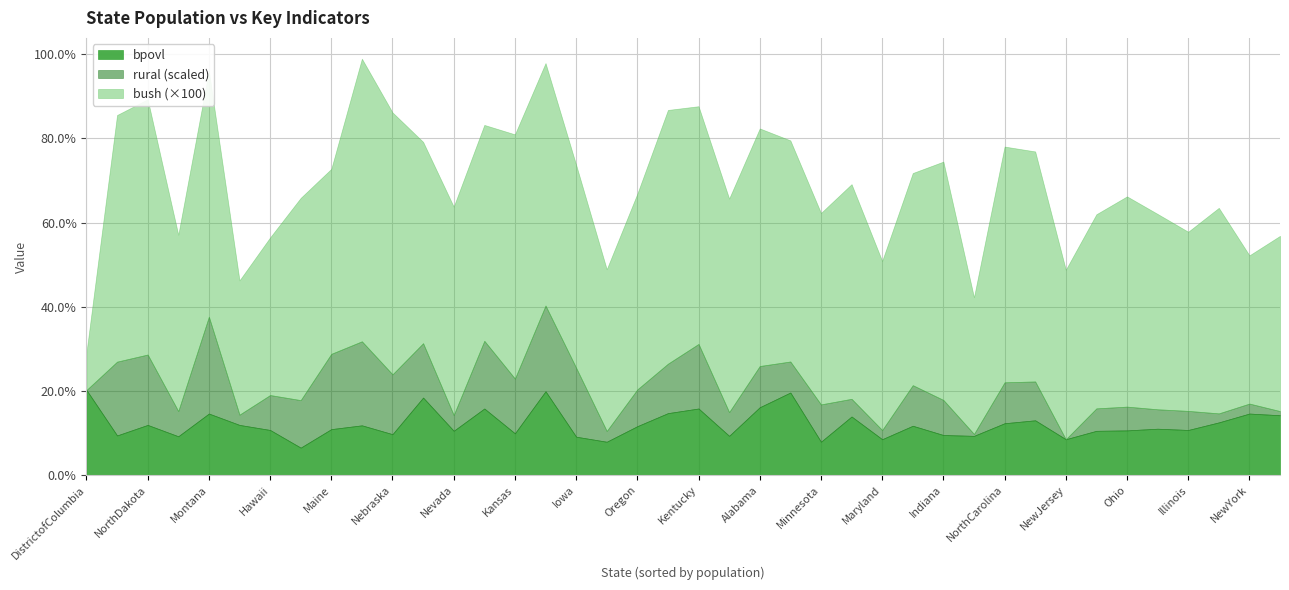

What is the highest value of the bpovl series?

20.2